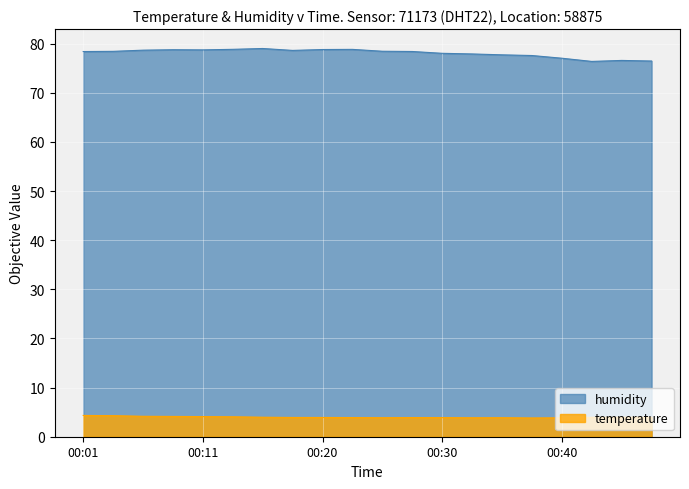

What is the difference between the humidity values at 00:30 and 00:13?

0.8